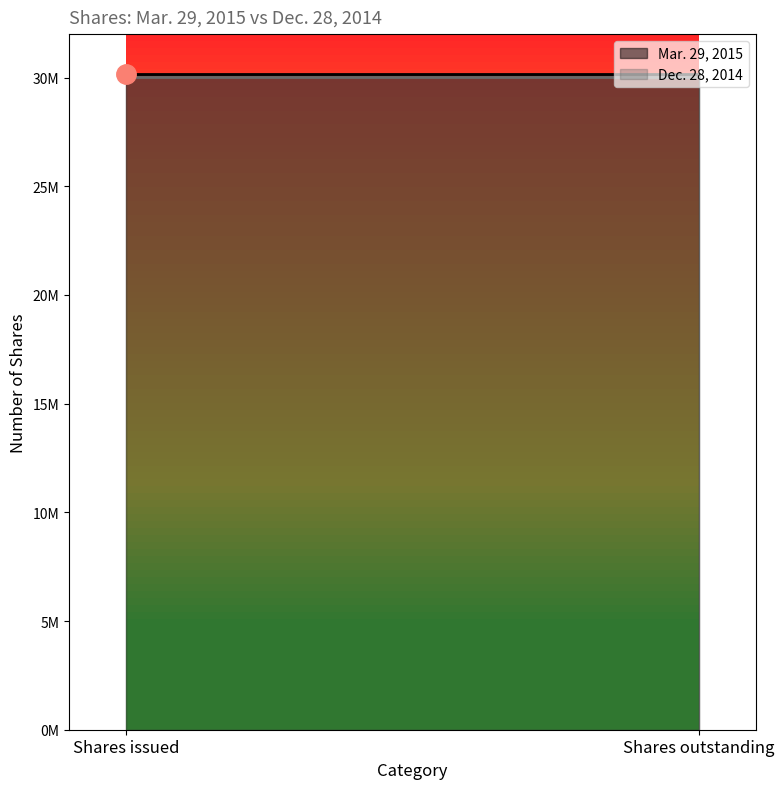

How many lines are shown in the chart?

2